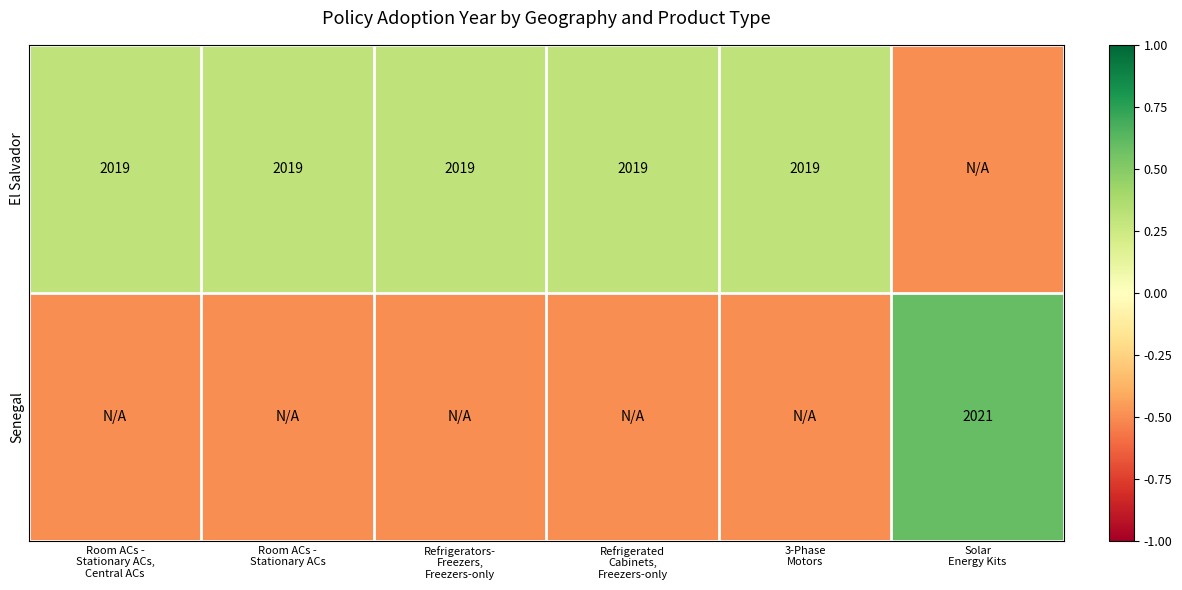

Which series has the largest total across all categories?

El Salvador